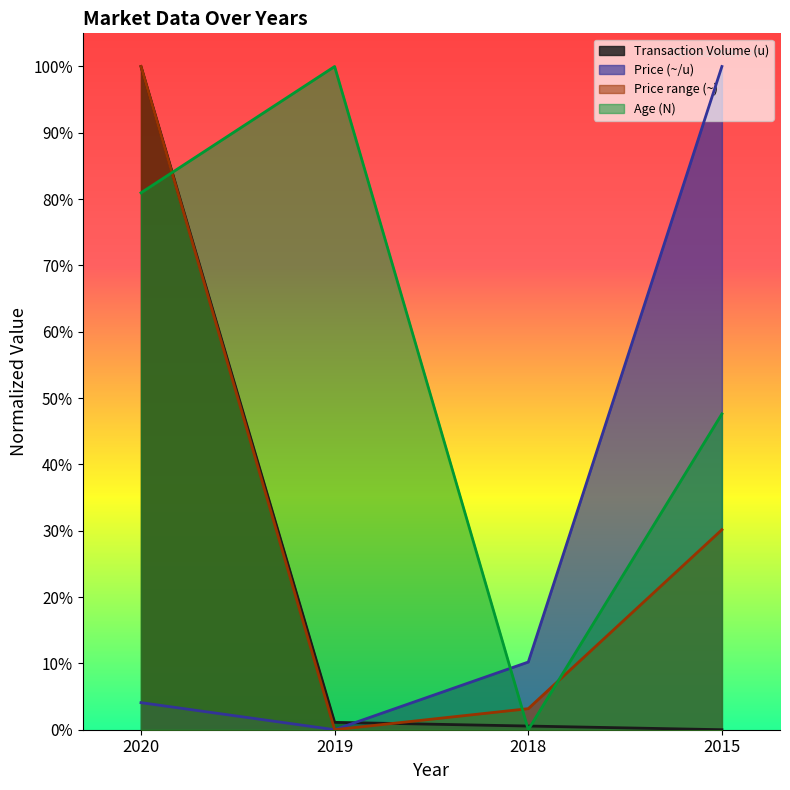

At which category does Age (N) reach its first local peak?

2019